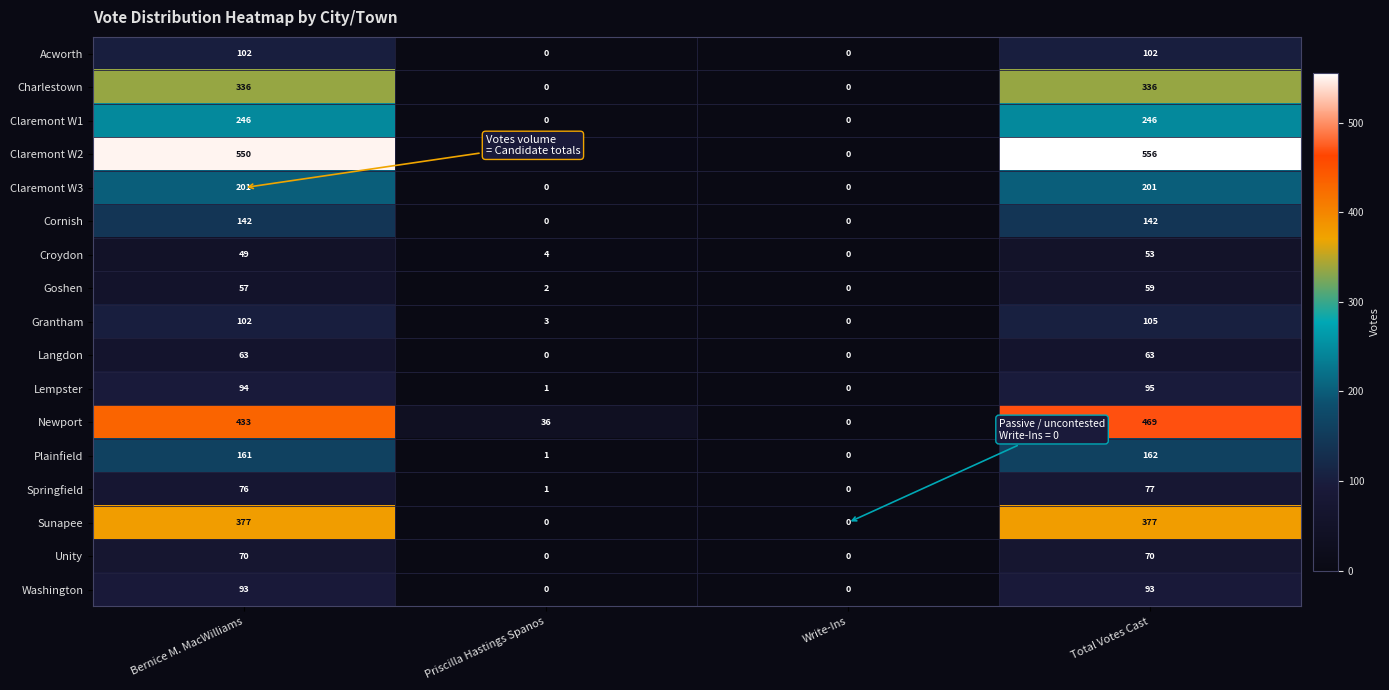

At which label is Goshen closest to 29?

Priscilla Hastings Spanos